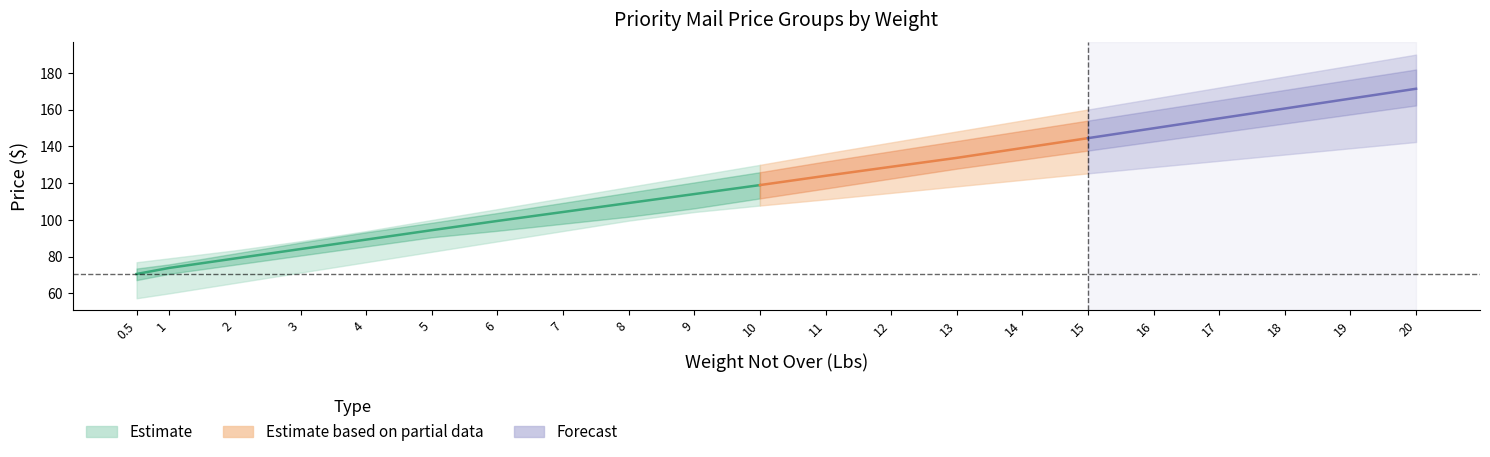

Where does the Price Group 5 series first go above 123?

10